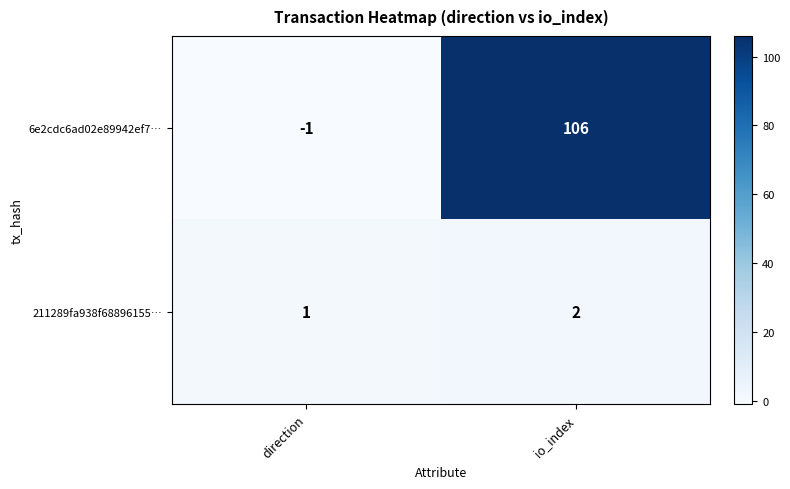

How many values in 6e2cdc6ad02e89942ef7… are above zero?

1